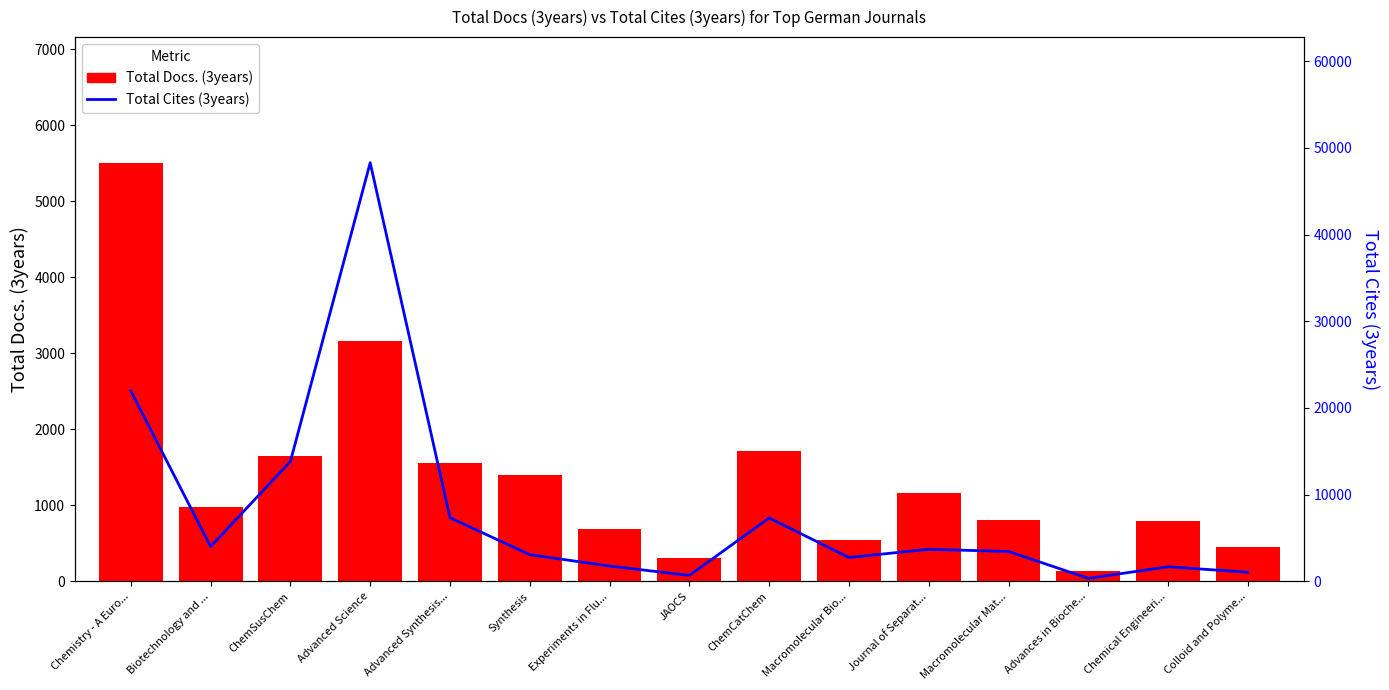

Rank the categories by Total Cites (3years) value from highest to lowest.

Advanced Science, Chemistry - A Euro..., ChemSusChem, Advanced Synthesis..., ChemCatChem, Biotechnology and ..., Journal of Separat..., Macromolecular Mat..., Synthesis, Macromolecular Bio..., Experiments in Flu..., Chemical Engineeri..., Colloid and Polyme..., JAOCS, Advances in Bioche...